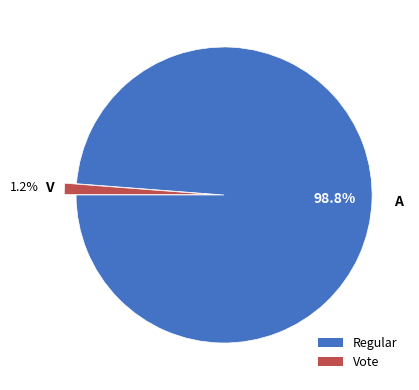

How many slices are in this pie chart?

2